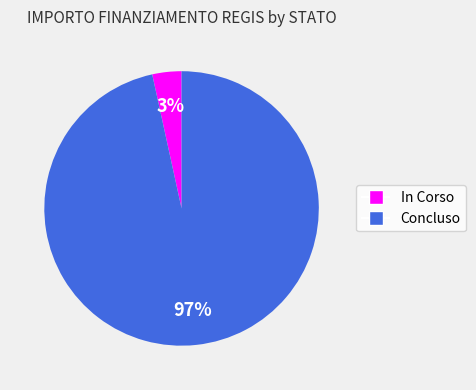

To the nearest percent, what is the average slice percentage?

50%